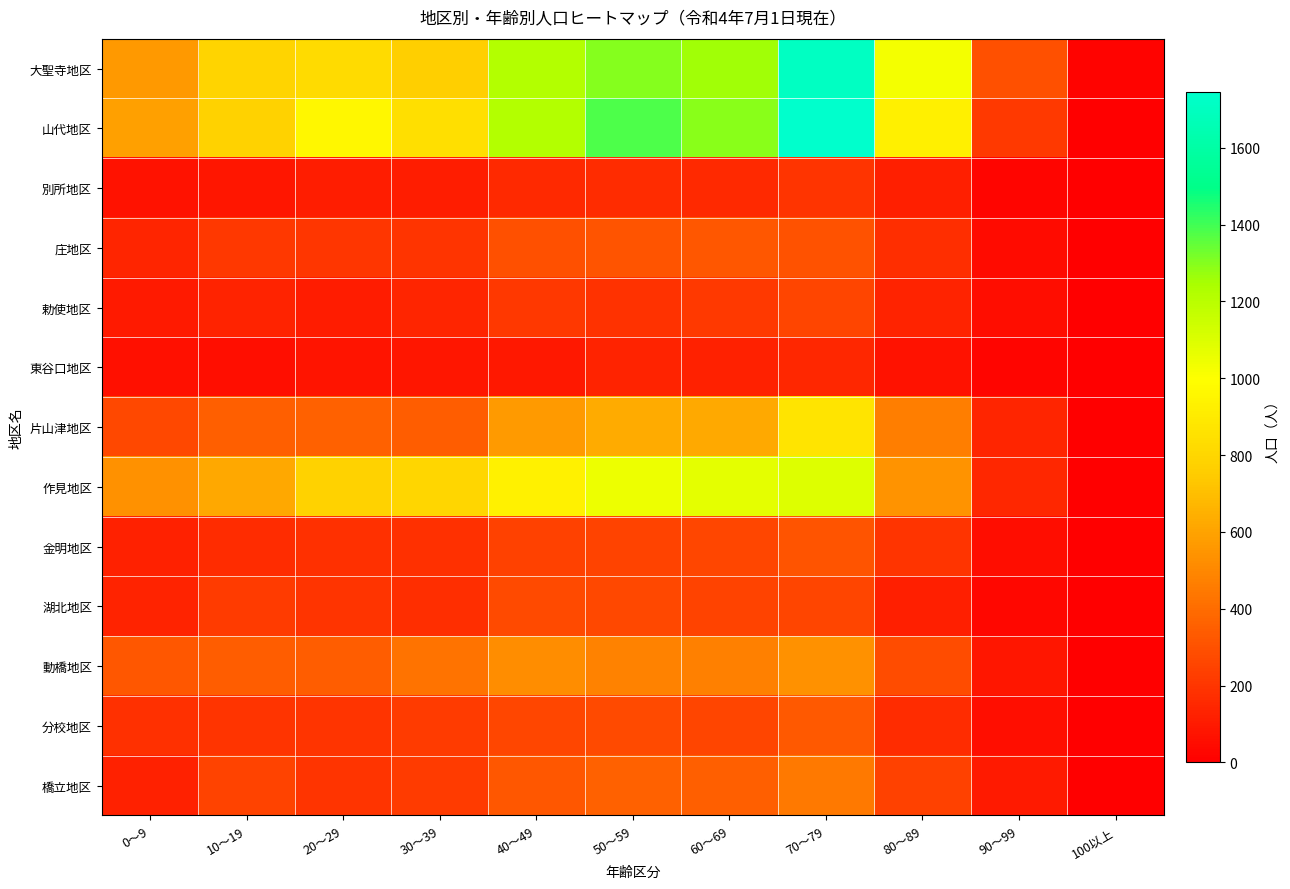

Between 90～99 and 50～59, which is larger?

50～59